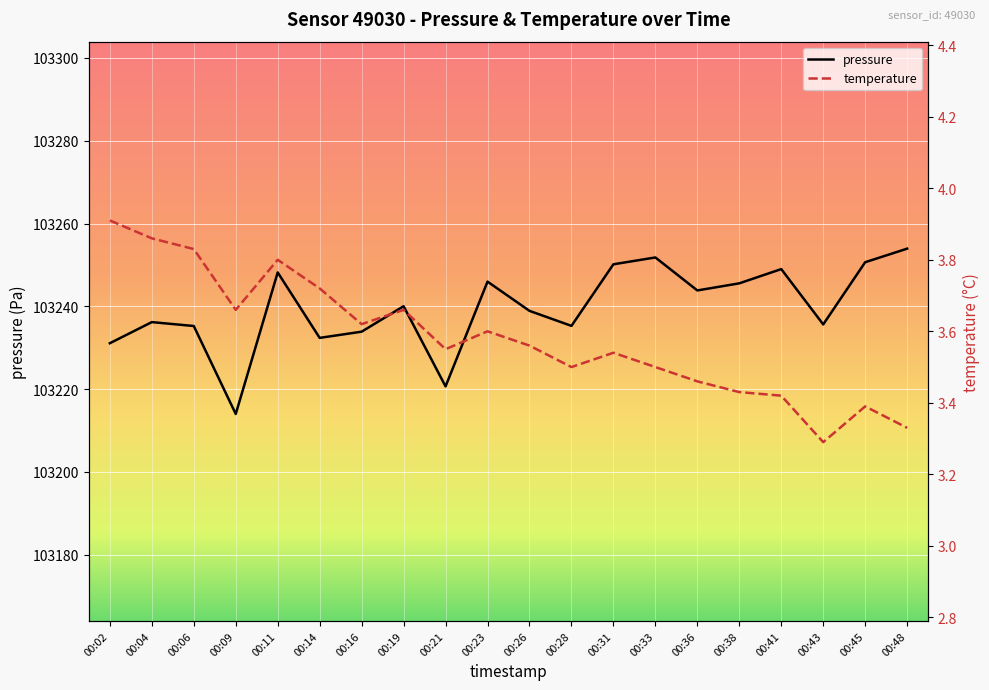

What is the average value of the temperature series?

3.6